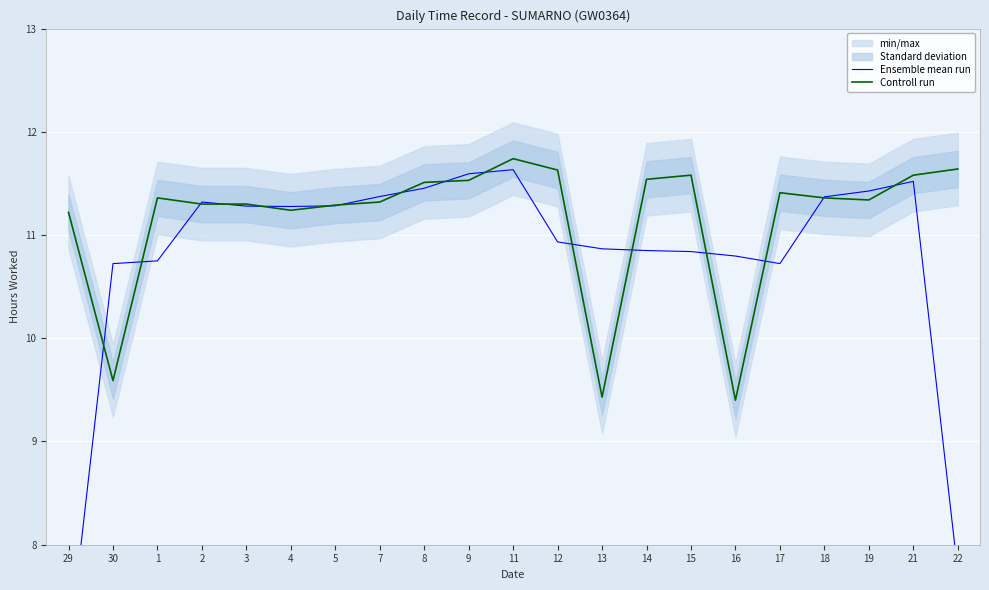

Which series has the largest range (max minus min)?

Ensemble mean run